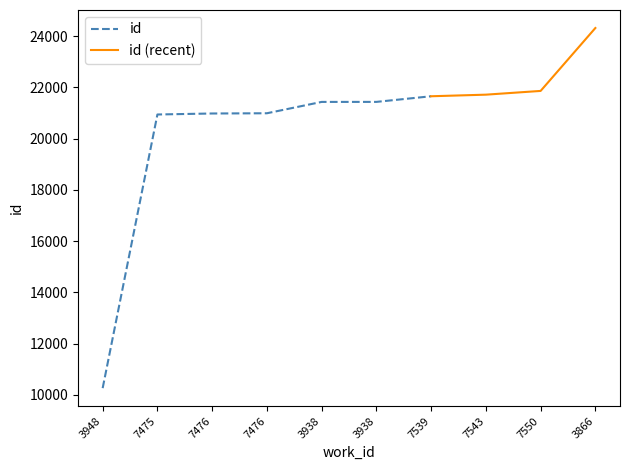

Which category has the highest value across all series?

3866